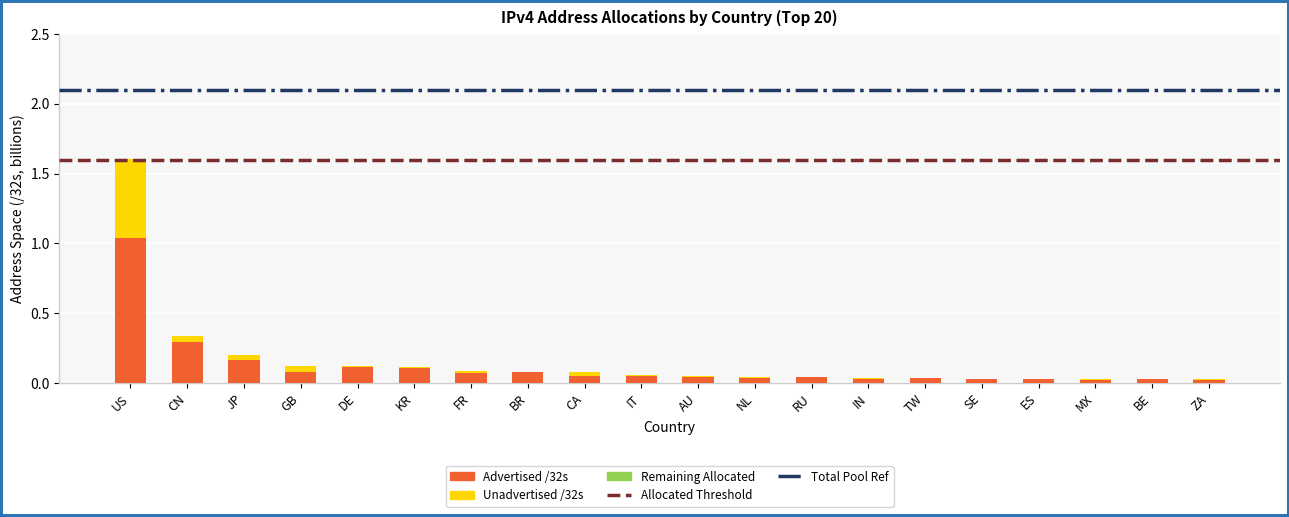

What is the sum of all Advertised /32s values?

2.4